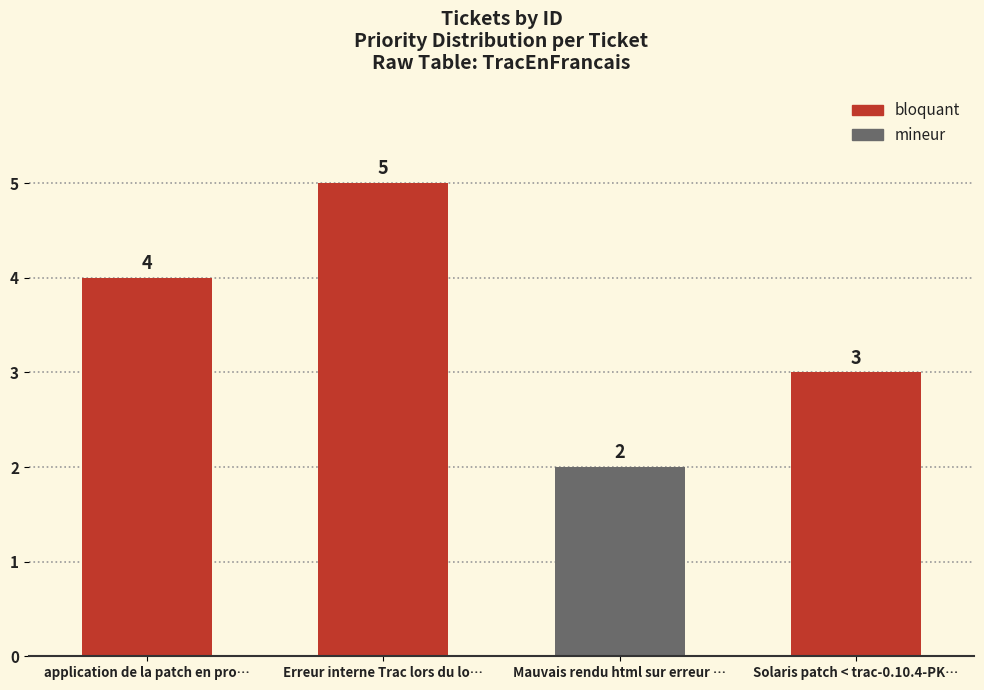

What is the ratio of the value at Mauvais rendu html sur erreur 500 to the value at Erreur interne Trac lors du login?

0.4